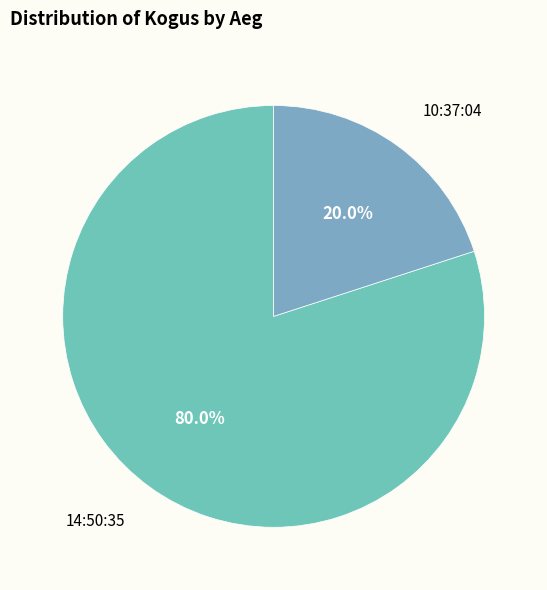

To the nearest percent, what is the difference between the largest and smallest slice percentages?

60%